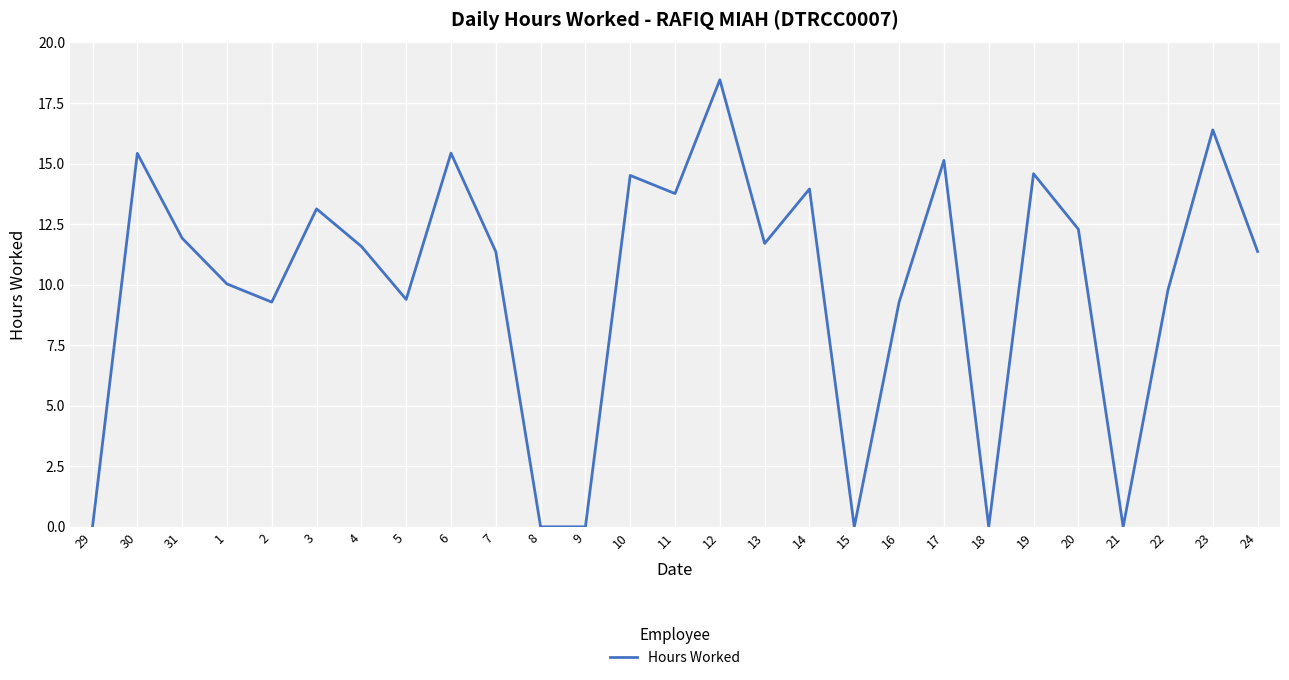

The chart shows a value of 2.8 at 13. True or false?

False